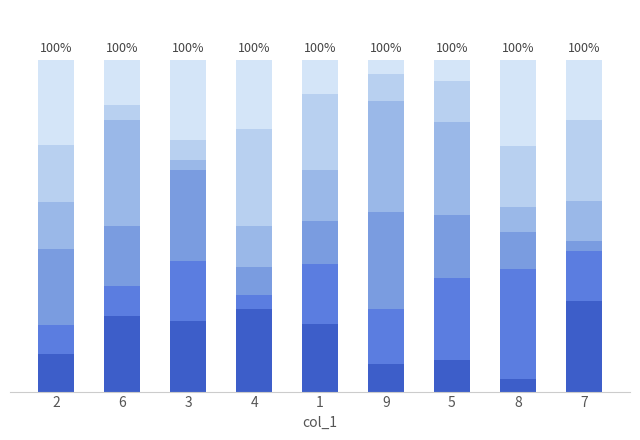

Does the chart contain any negative values?

No